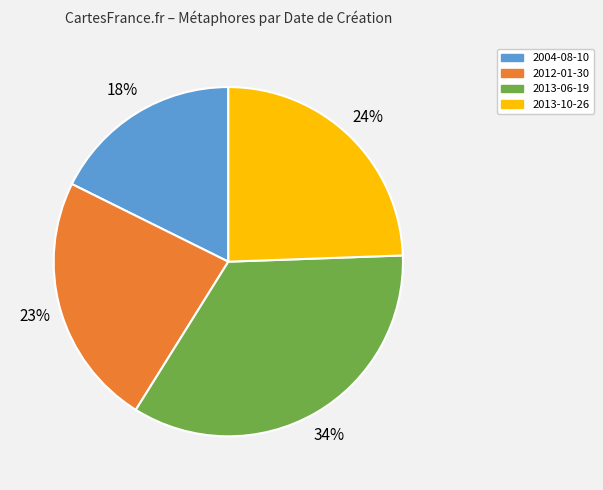

What is the ratio of the value at 2004-08-10 to the value at 2012-01-30?

0.8